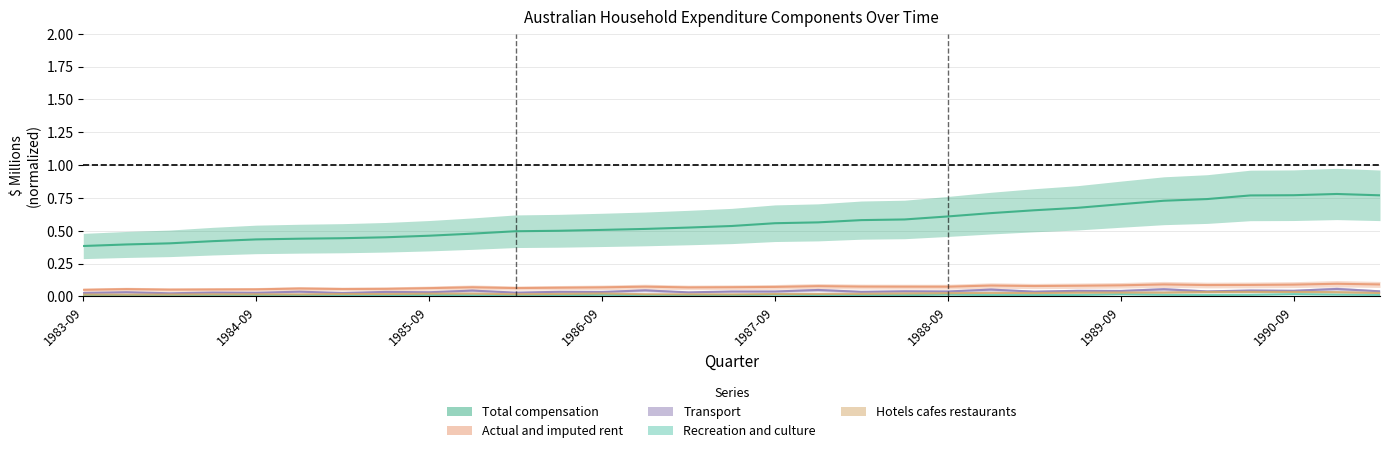

True or false: Recreation and culture and Total compensation intersect in this chart.

False